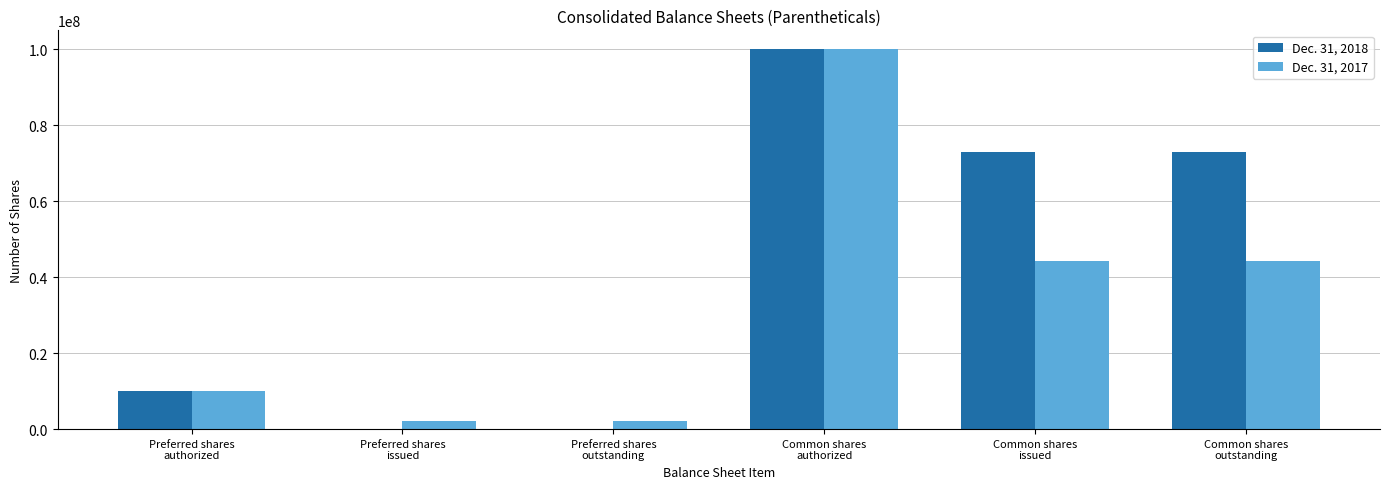

Reading left to right, extract all data points from this chart.

Dec. 31, 2018: 10000000	0	0	100000000	72915547	72915547
Dec. 31, 2017: 10000000	2200837	2200837	100000000	44229264	44229264